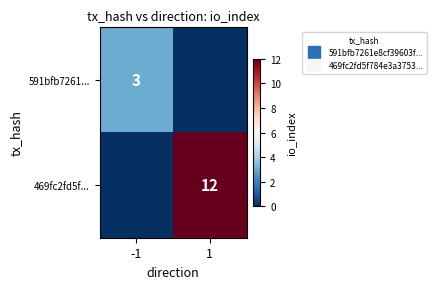

List the labels in order of 591bfb7261... value, largest first.

-1, 1